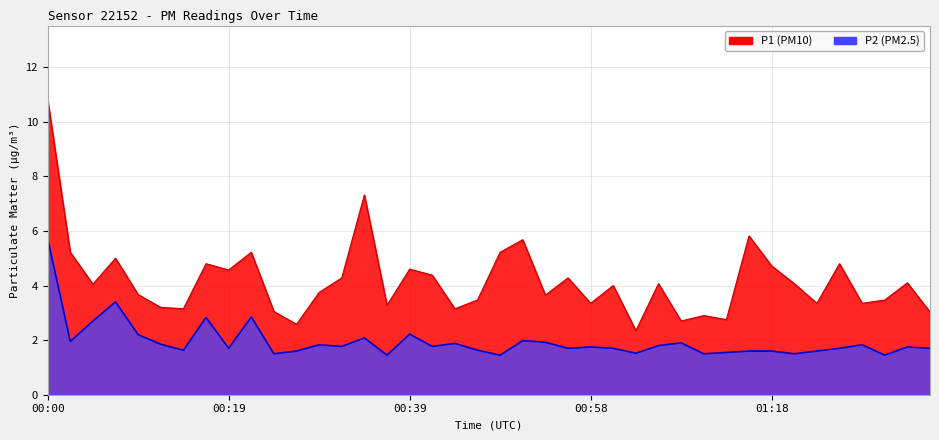

Is the value of P2 at 00:07 greater than the value of P1 at 00:56?

No